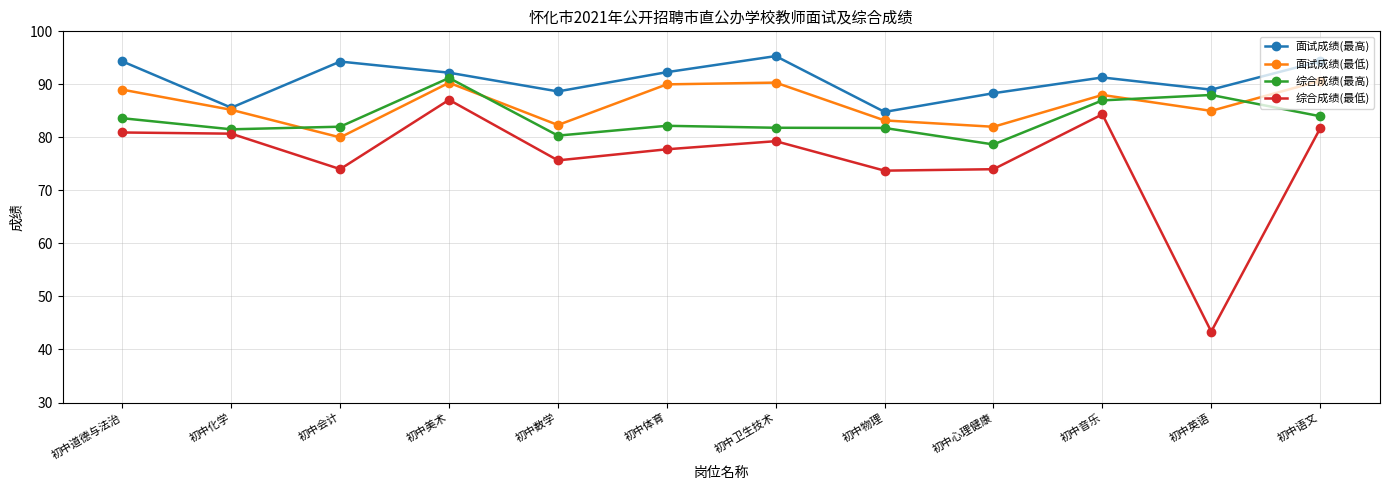

Which label corresponds to the smallest value in the chart?

初中英语